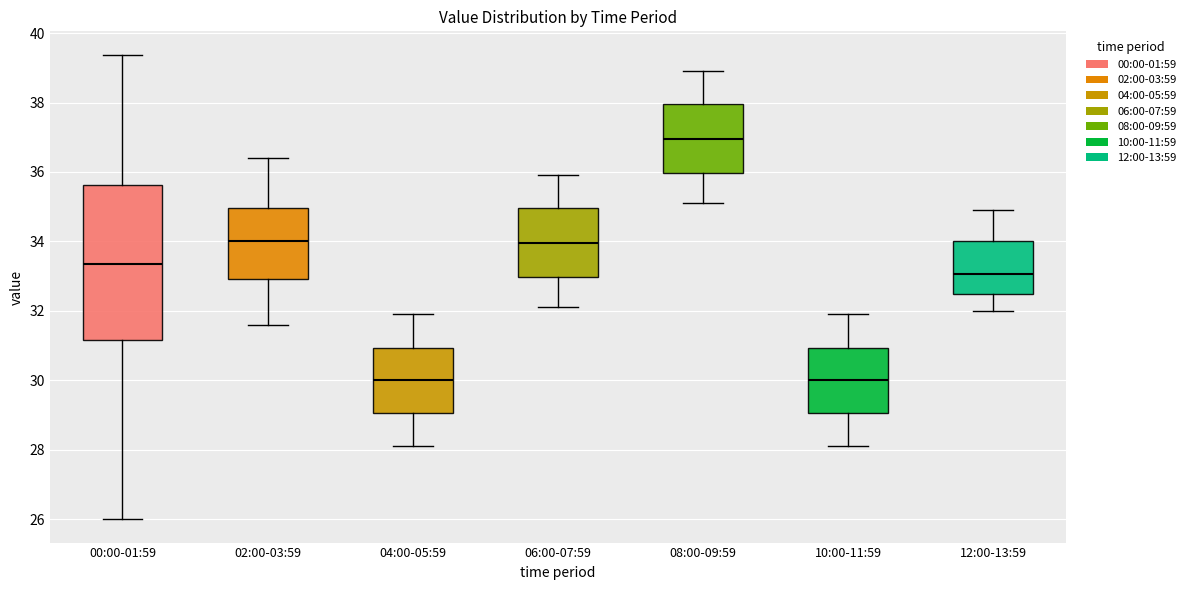

Which box has the highest median line?

08:00-09:59